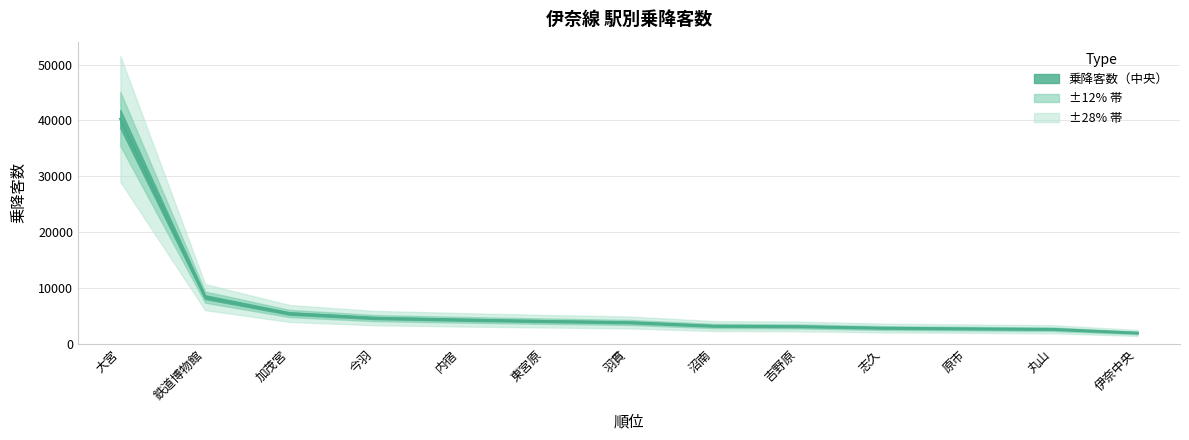

Approximately how many times larger is the value at 吉野原 compared to 原市?

1.1